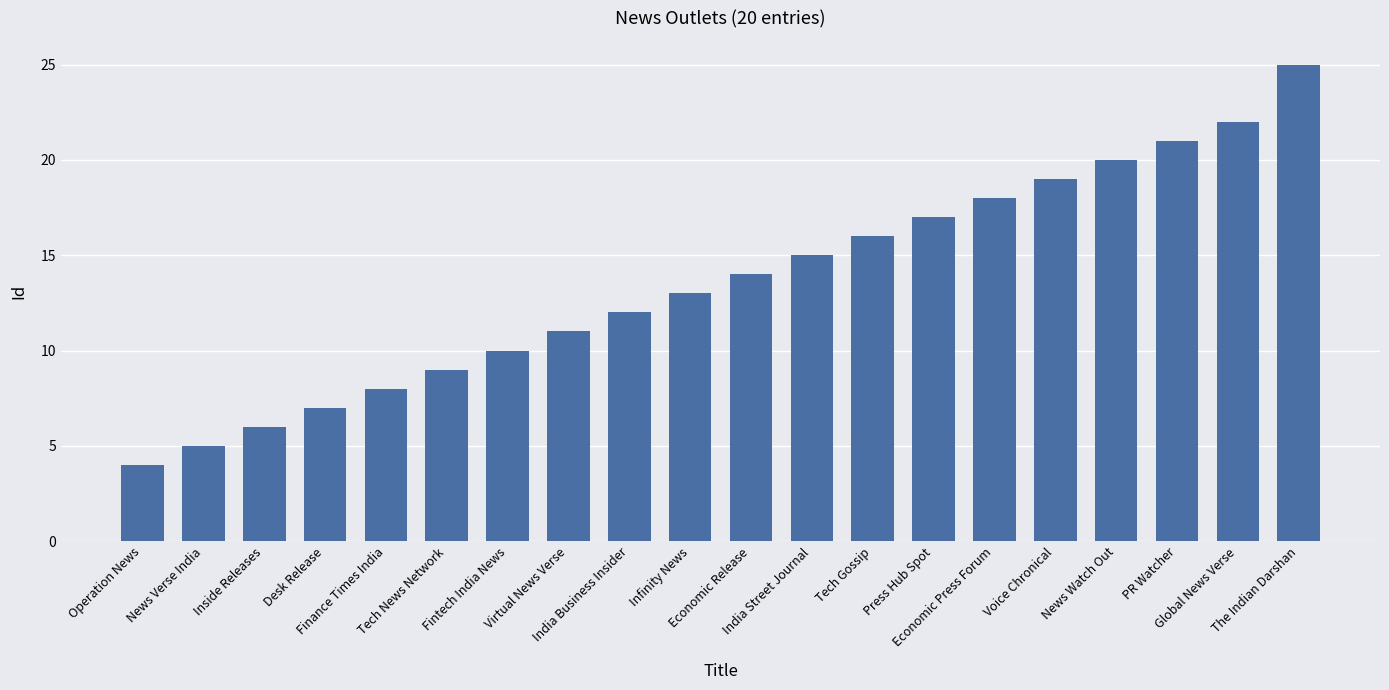

What is the label of the 11th bar from the right?

Infinity News